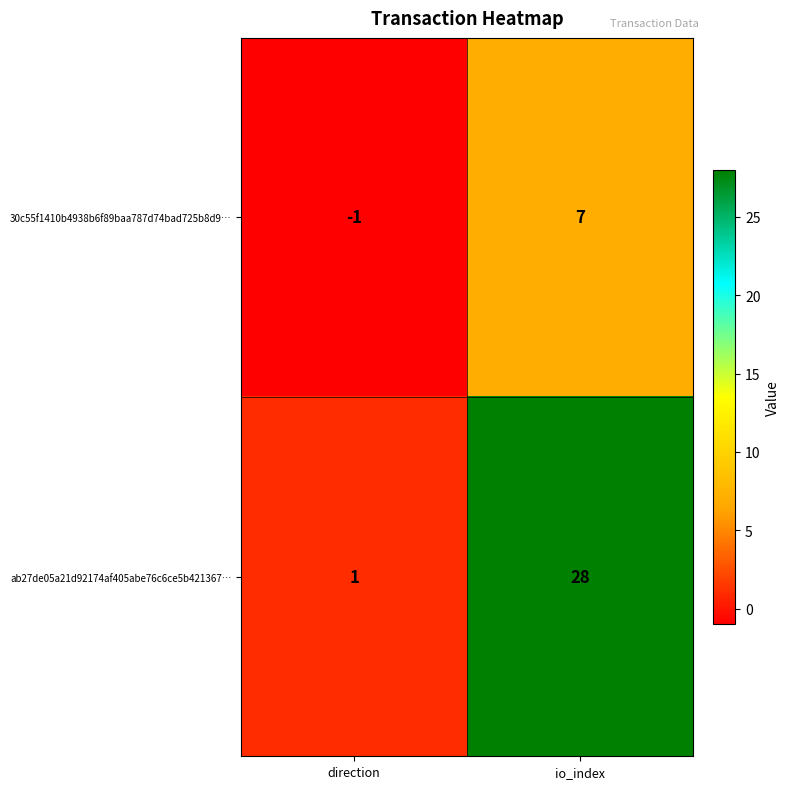

Rank the series at direction from highest to lowest value.

ab27de05a21d92174af405abe76c6ce5b421367…, 30c55f1410b4938b6f89baa787d74bad725b8d9…